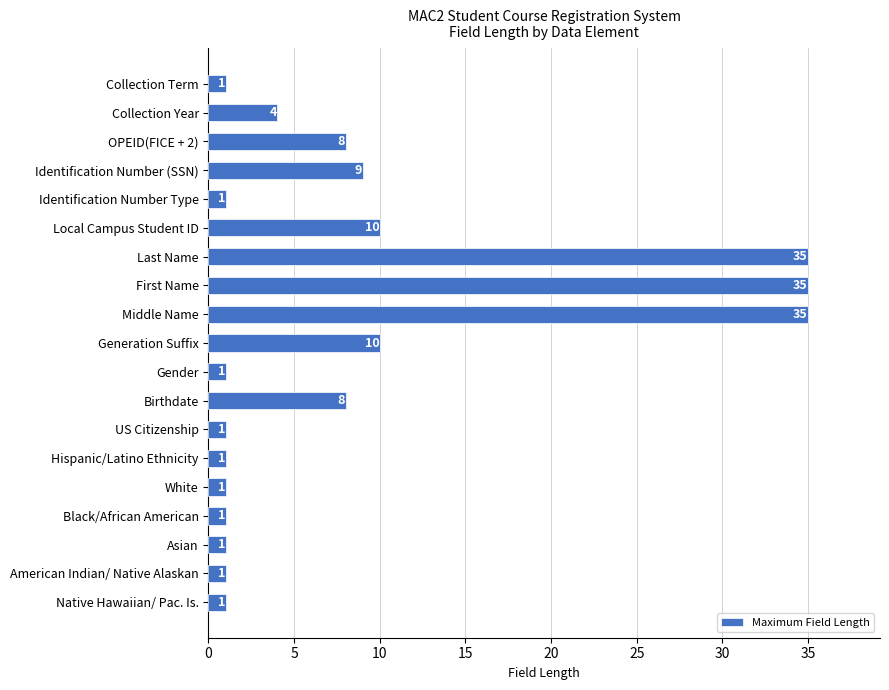

What is the average value?

9